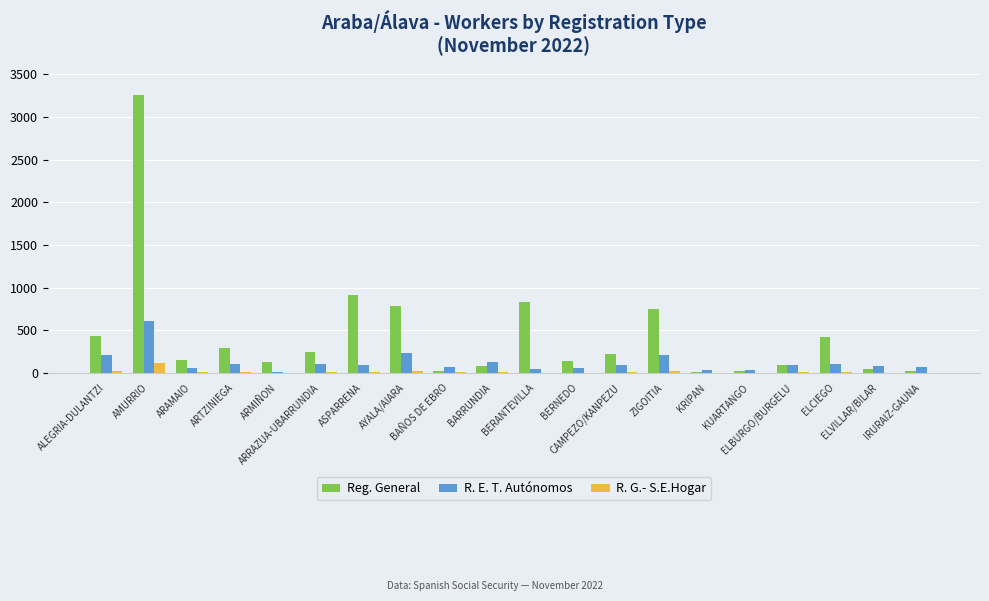

What is the greatest value displayed?

3264